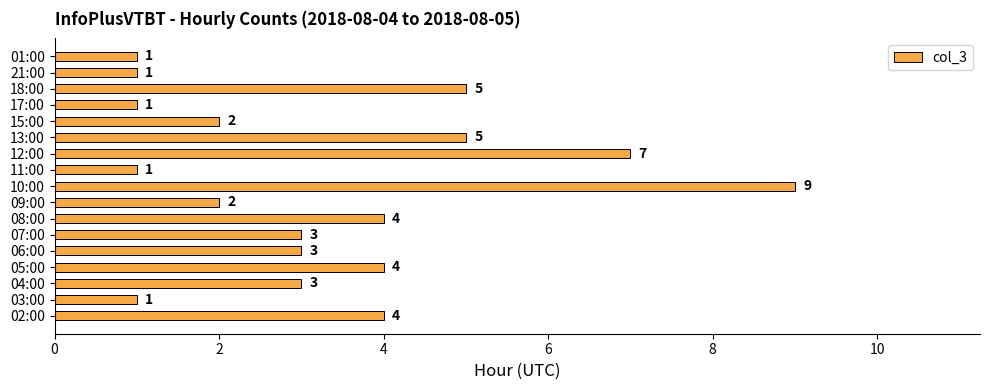

How many distinct data groups are displayed?

1